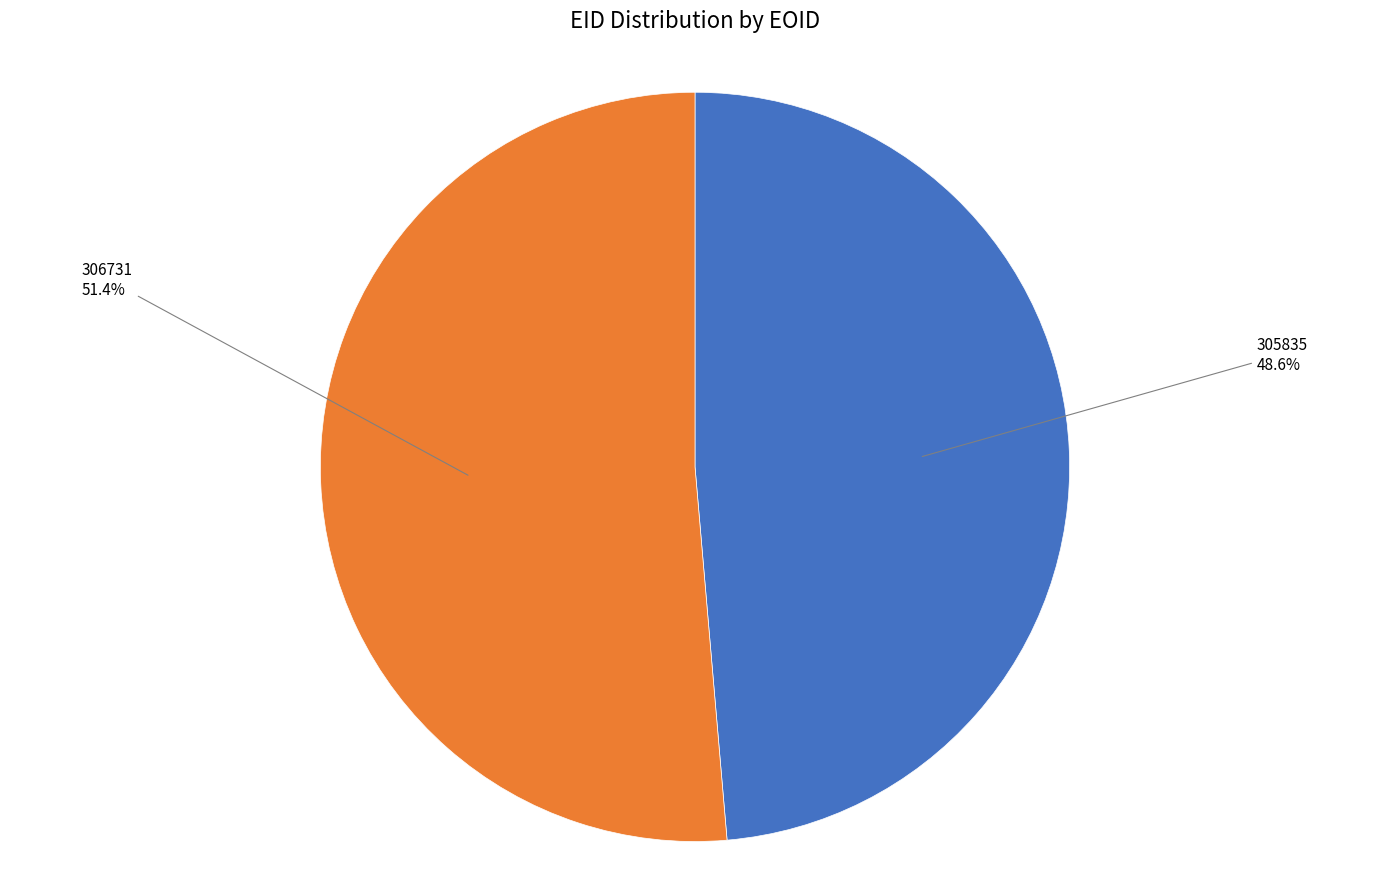

Is there any slice that represents more than half of the pie?

Yes